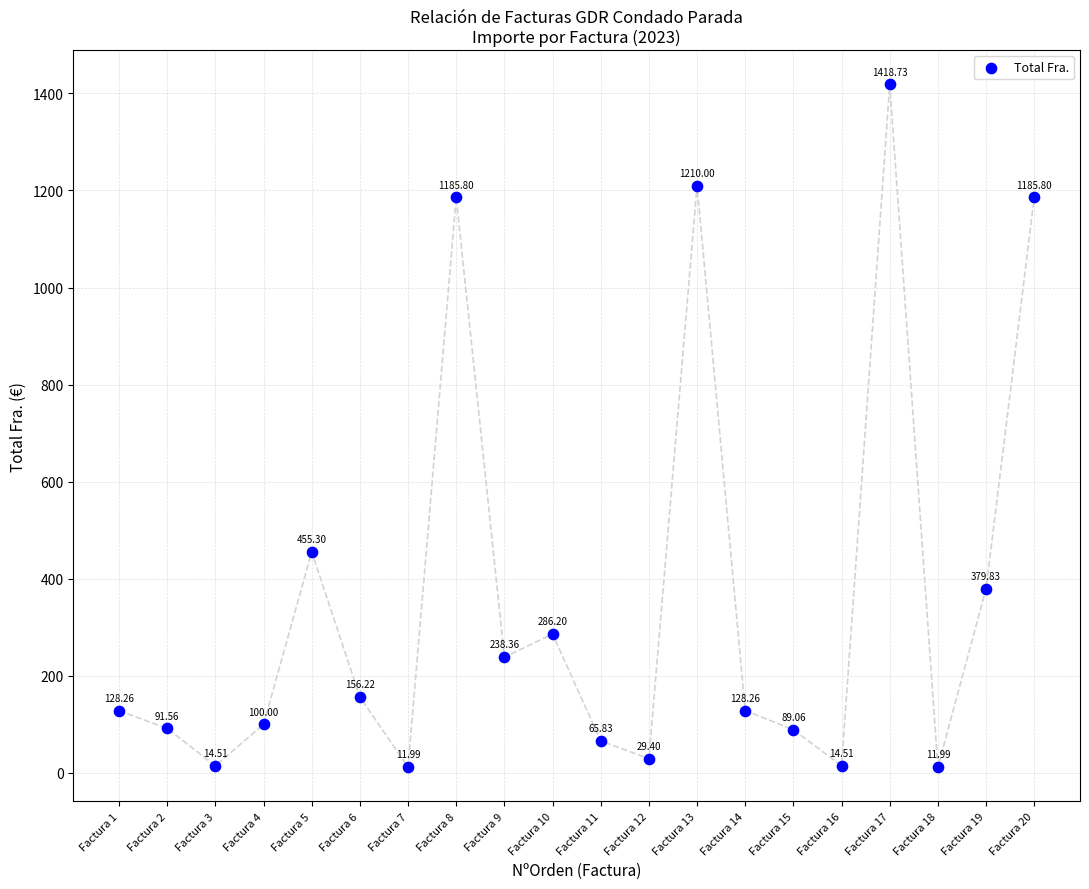

How many points are shown in the scatter plot?

20